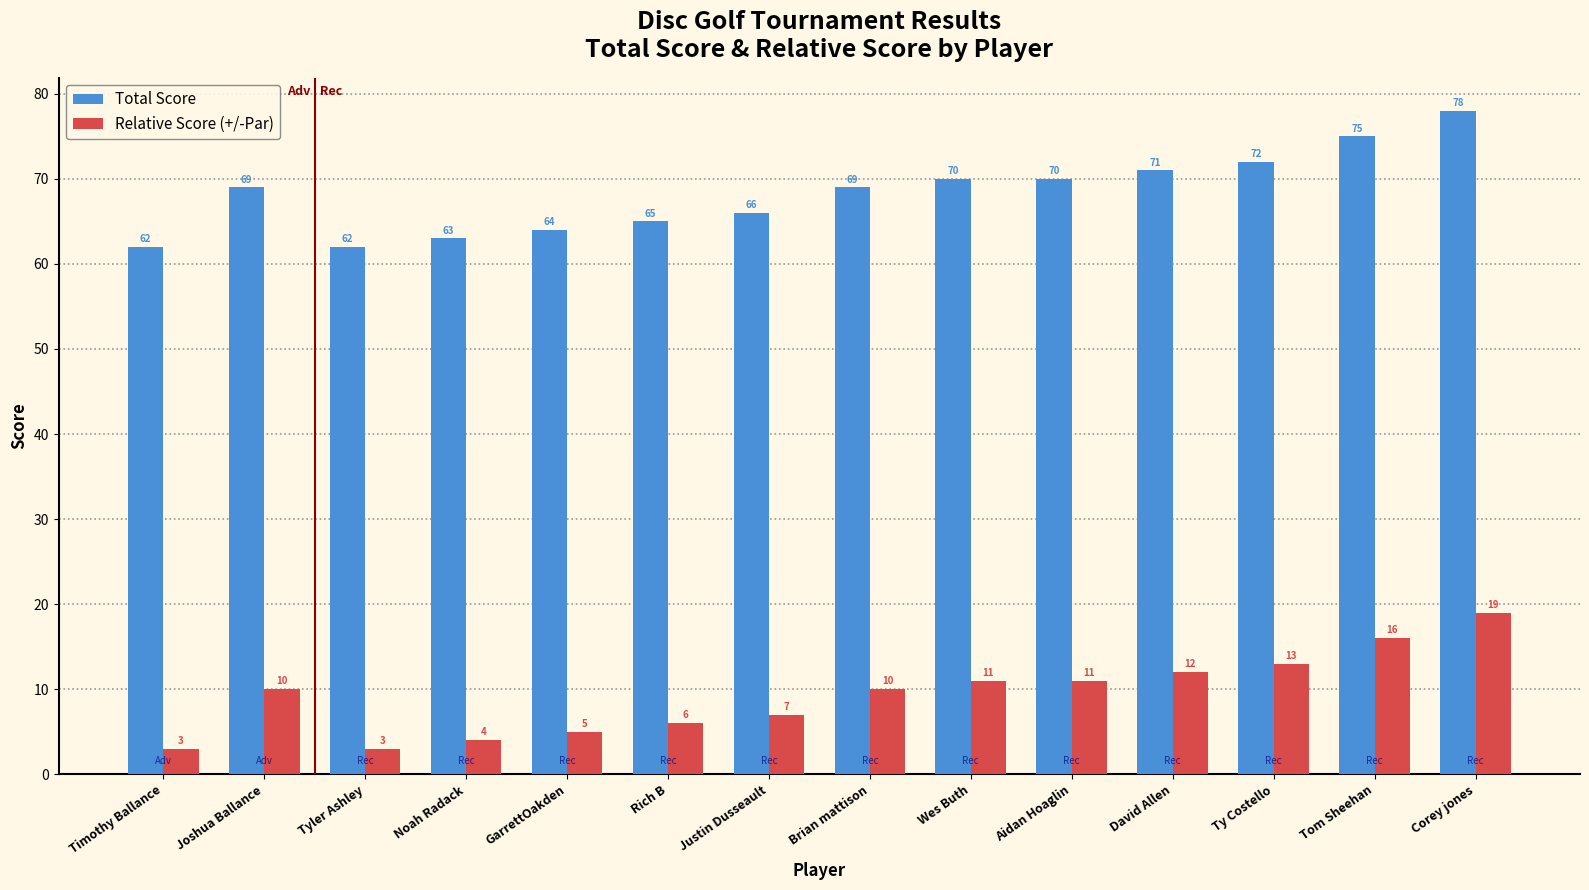

List the series in order of their peak value, highest first.

Total Score, Relative Score (+/-Par)